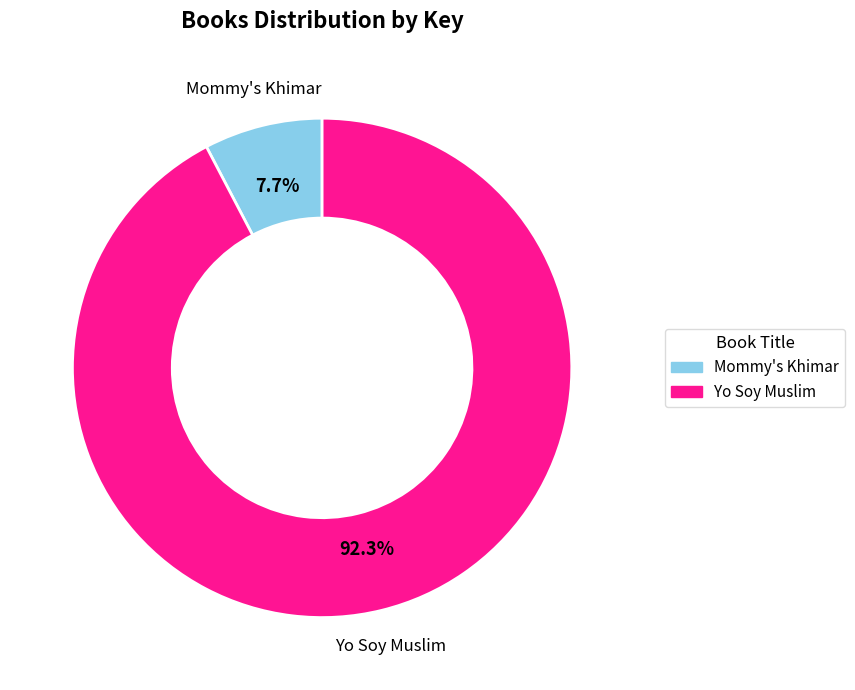

To the nearest percent, what portion does Yo Soy Muslim represent?

92%